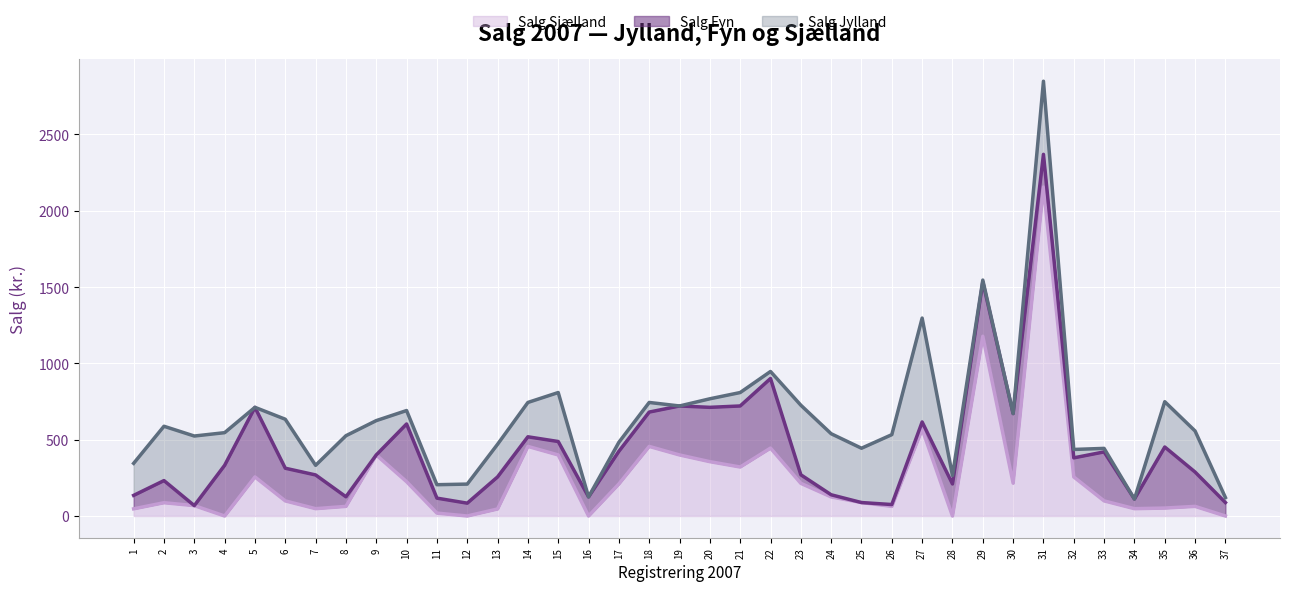

Where is the first local minimum for Salg Jylland?

5